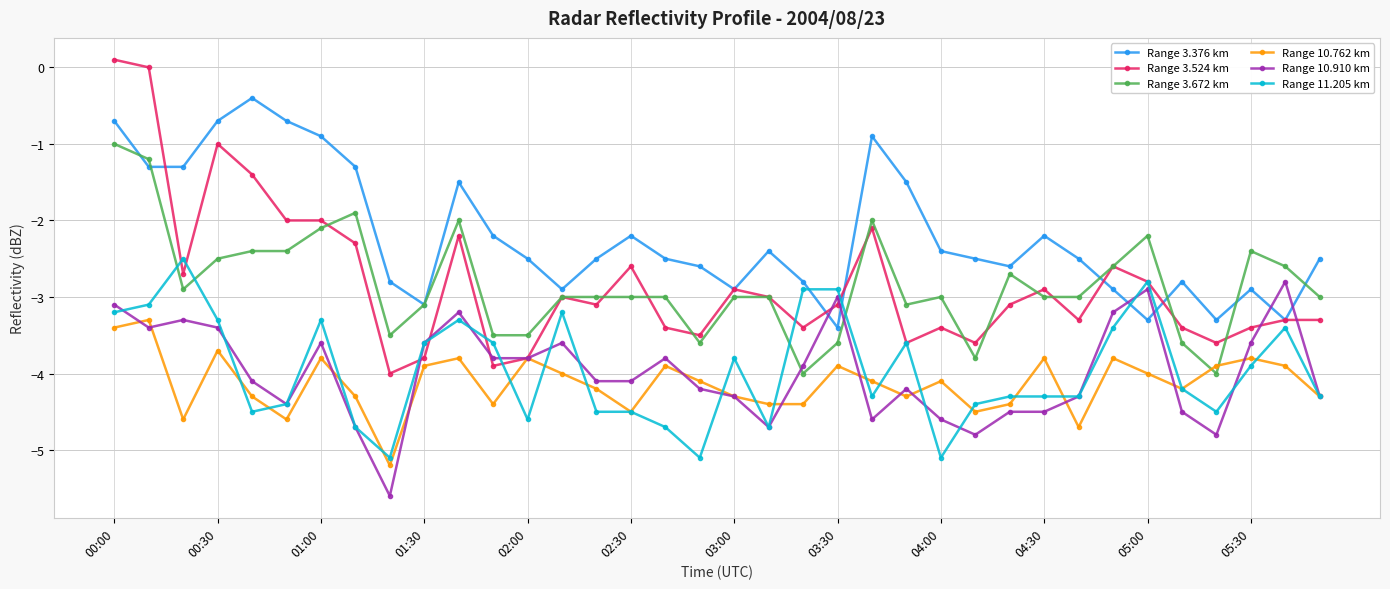

Which series ends up on top after the final intersection of Range 3.672 km and Range 10.910 km?

Range 3.672 km